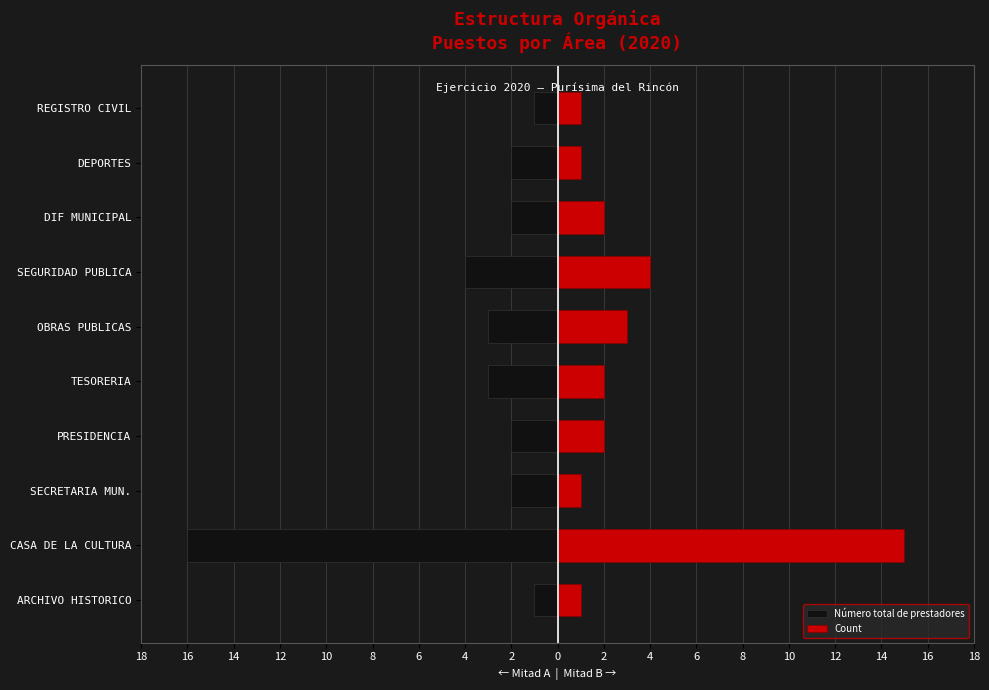

How many data points in Número total de prestadores are above -2?

2